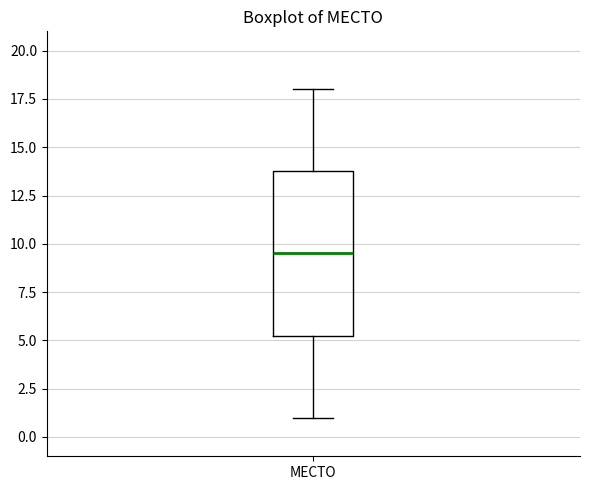

Read this box plot against the y-axis: the position of the median line, the range covered by the box, and the ends of both whiskers. The values are not printed on the chart, so give them approximately, as read against the axis.

median 9.5, box 5.5 to 14.0, whiskers 1.0 to 18.0